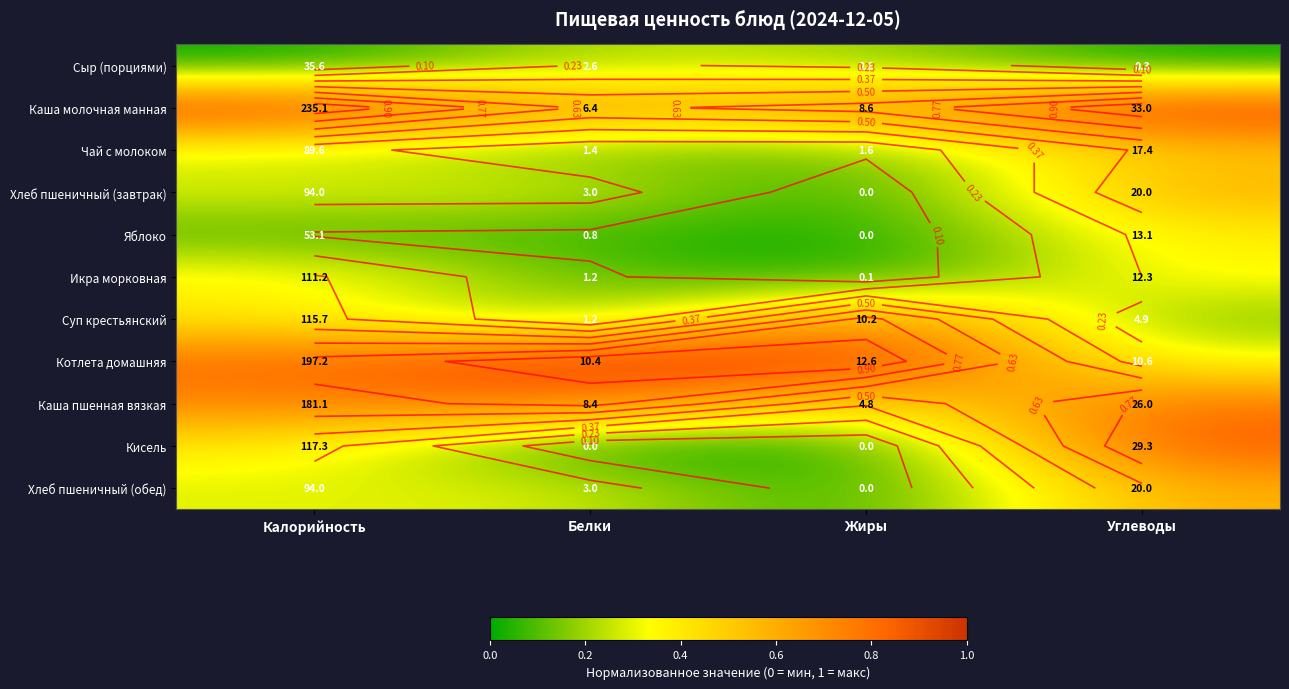

The value of Хлеб пшеничный (завтрак) at Жиры is -0.2. True or false?

False